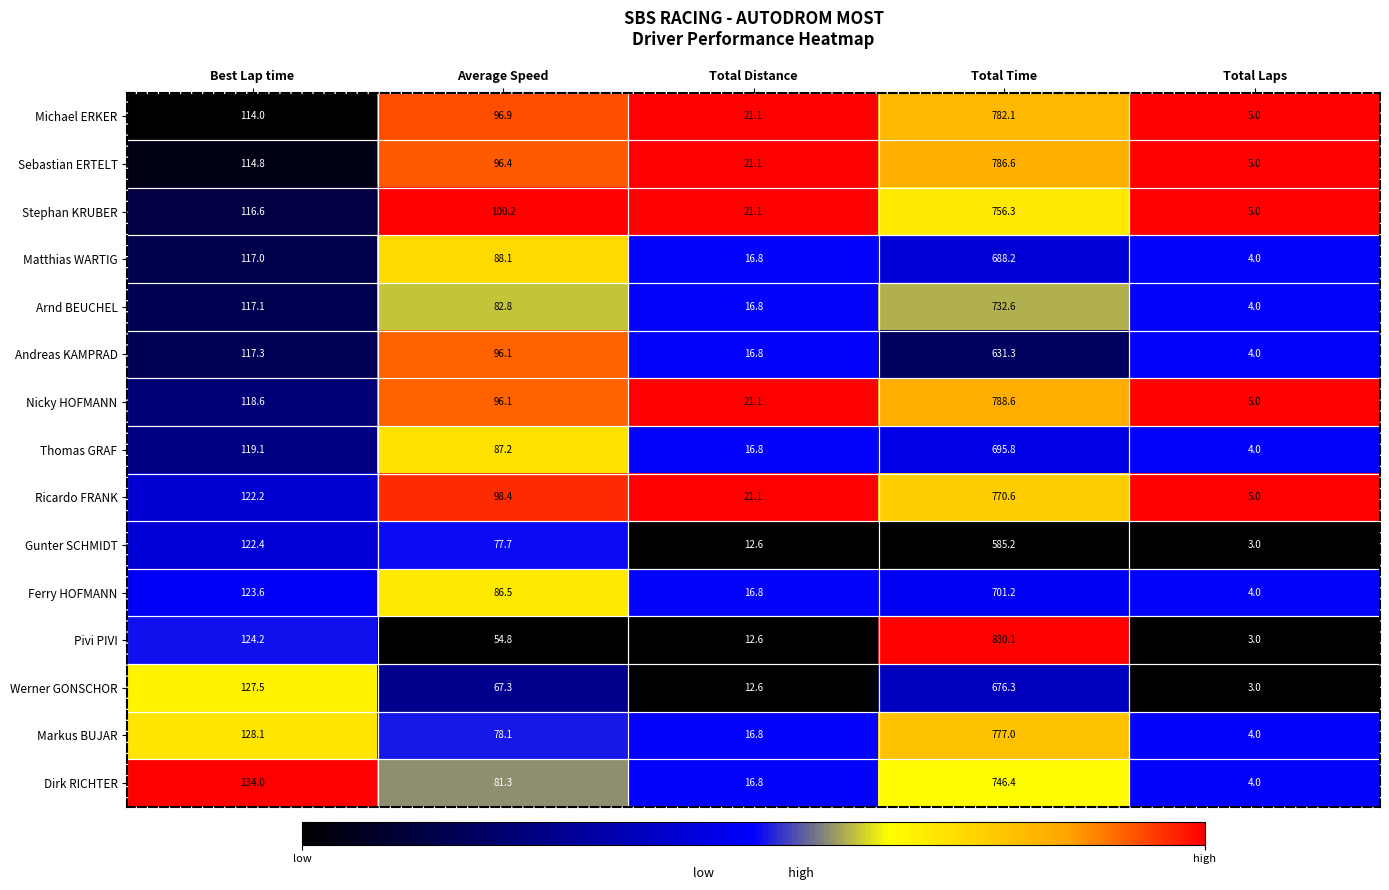

What is the total value across all series at Total Distance?

260.9